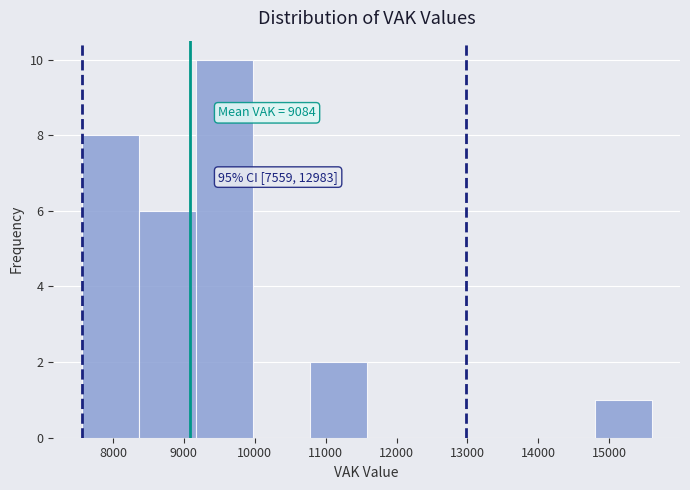

Which range on the x-axis has the tallest bar?

9200 to 10000